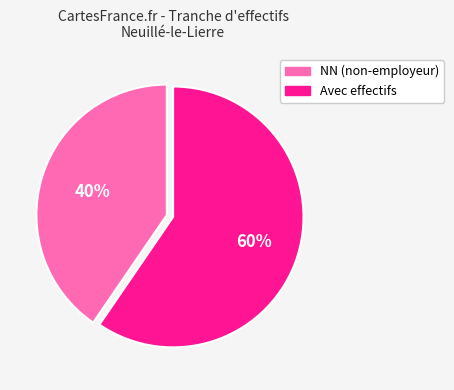

Approximately how many times larger is the value at NN (non-employeur) compared to Avec effectifs?

0.7